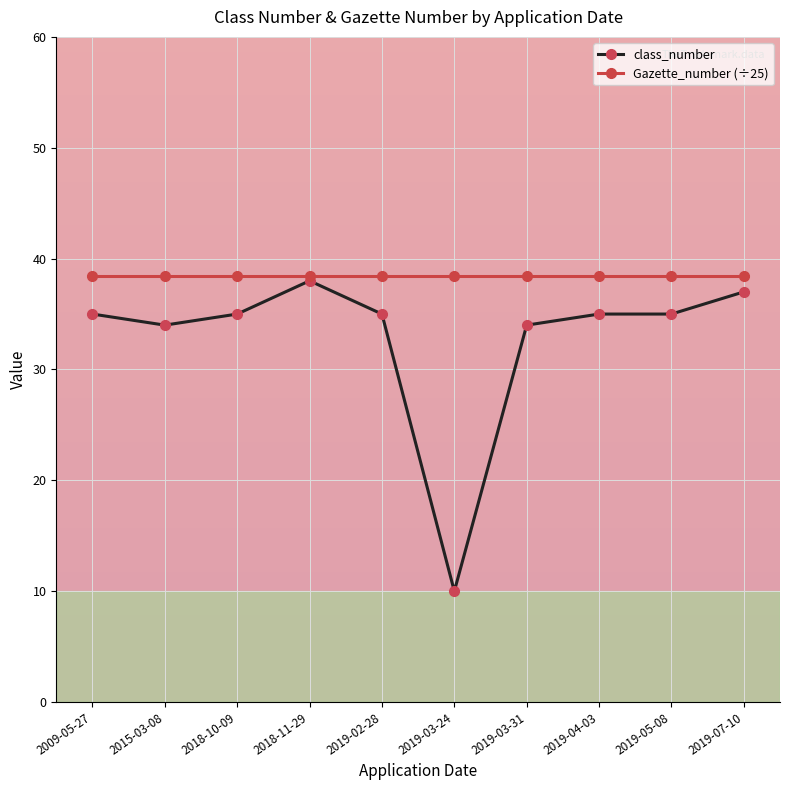

What is the label of the 3rd point from the right?

2019-04-03